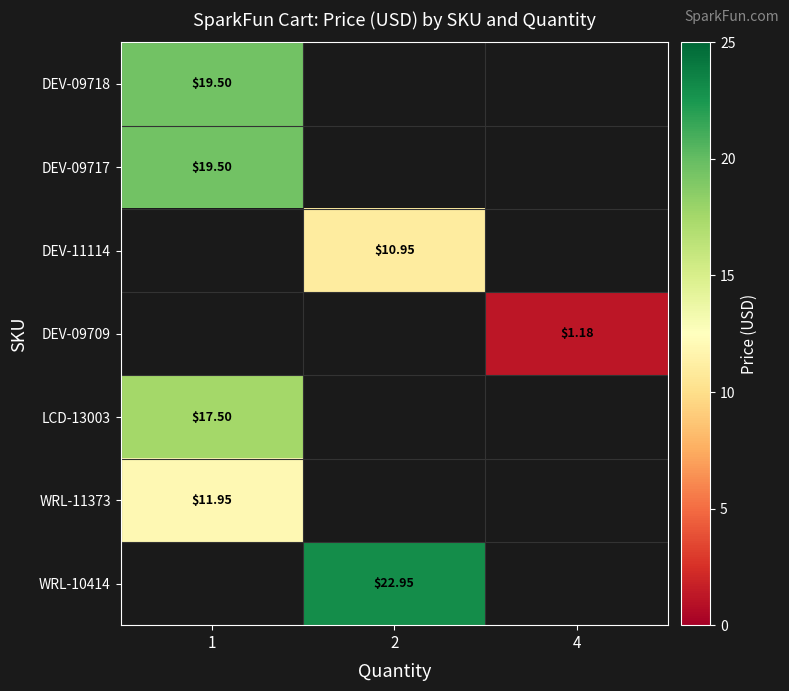

Is the value of row_2 at 2 greater than the value of row_1 at 4?

No